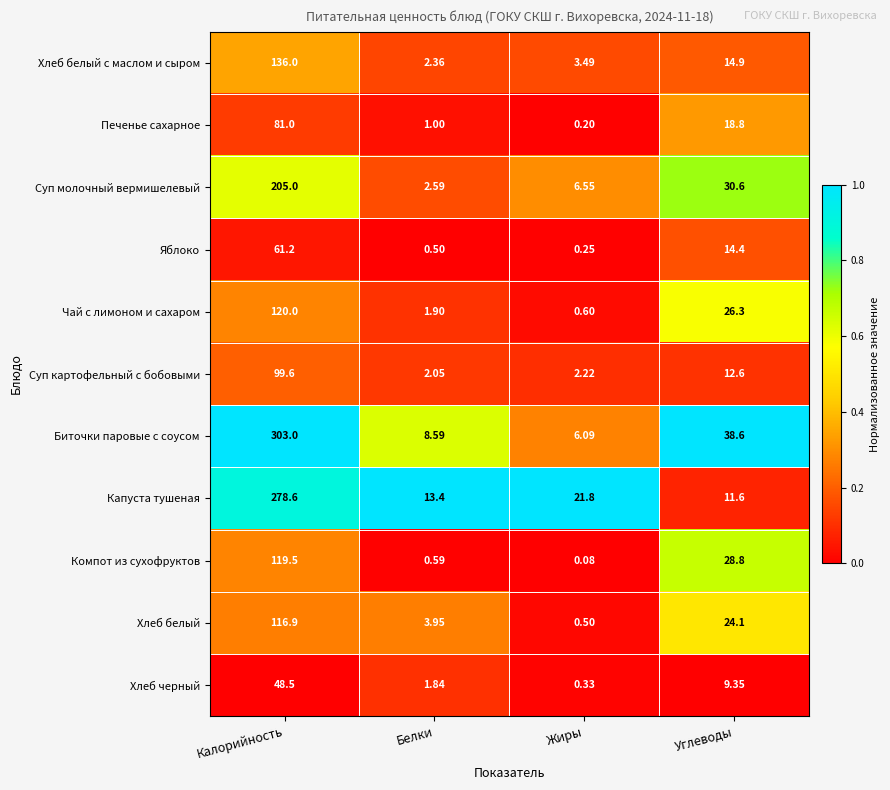

Where does the Биточки паровые с соусом series first go above 38?

Калорийность